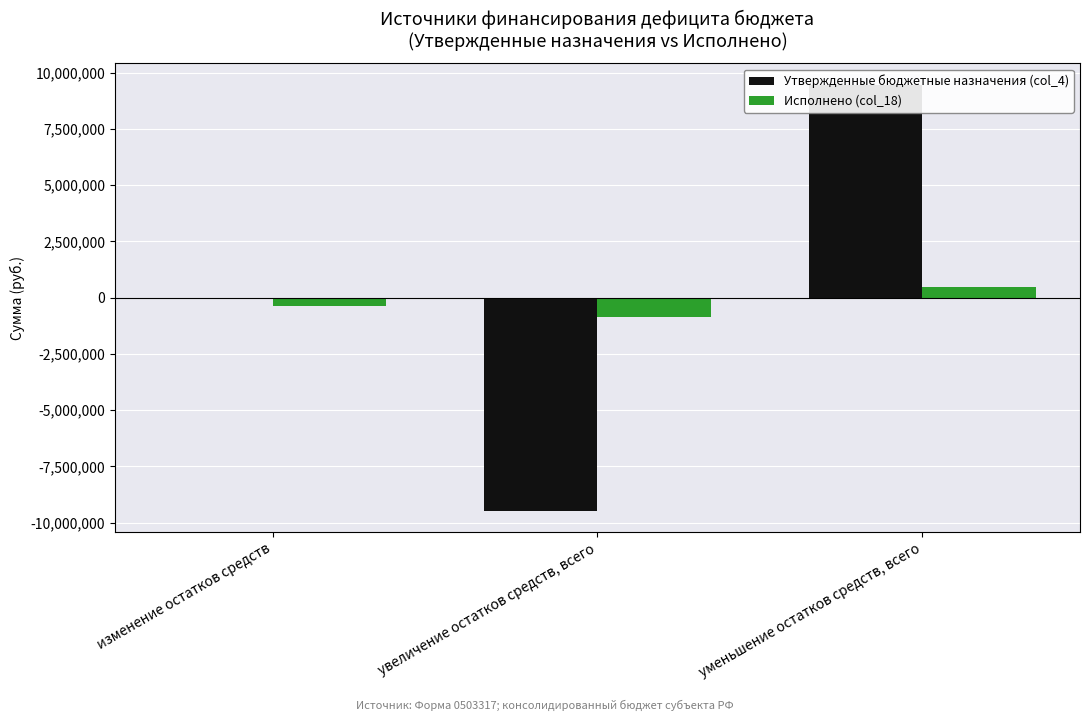

What position from the right is изменение остатков средств?

3